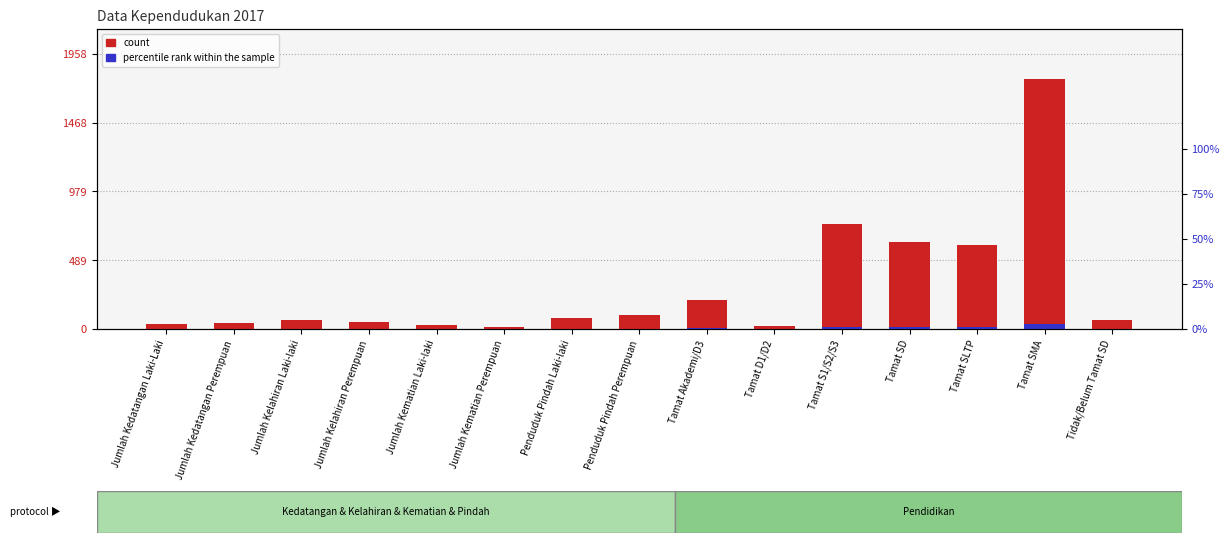

How many categories are shown in the chart?

15